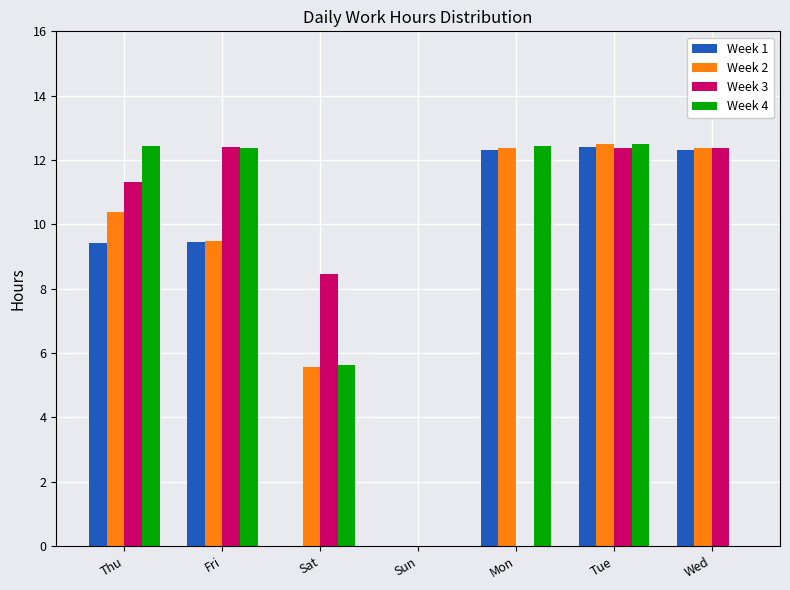

At which label does Week 3 first exceed 11?

Thu